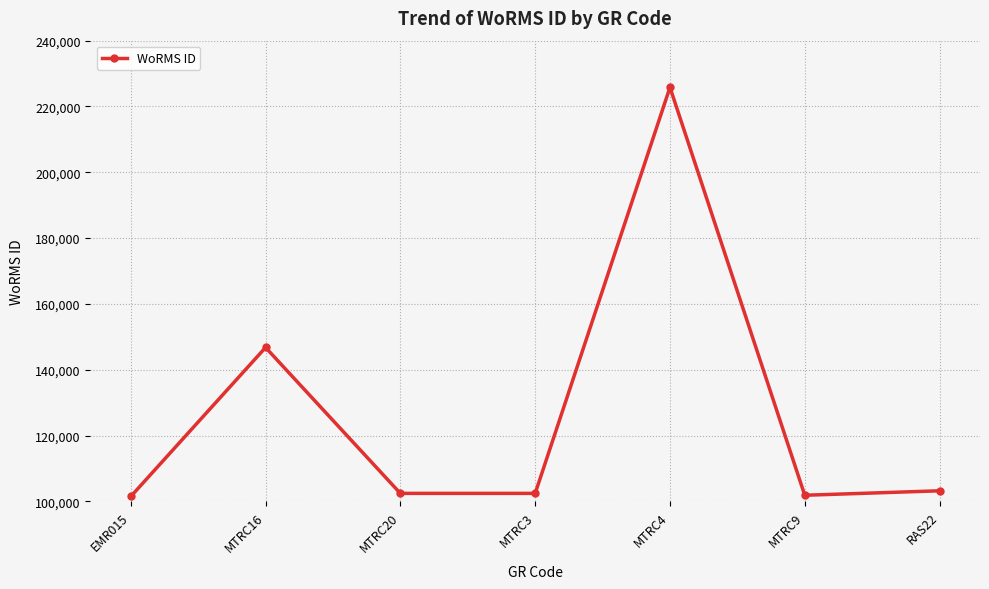

What is the sum of the values at MTRC3 and MTRC9?

204296